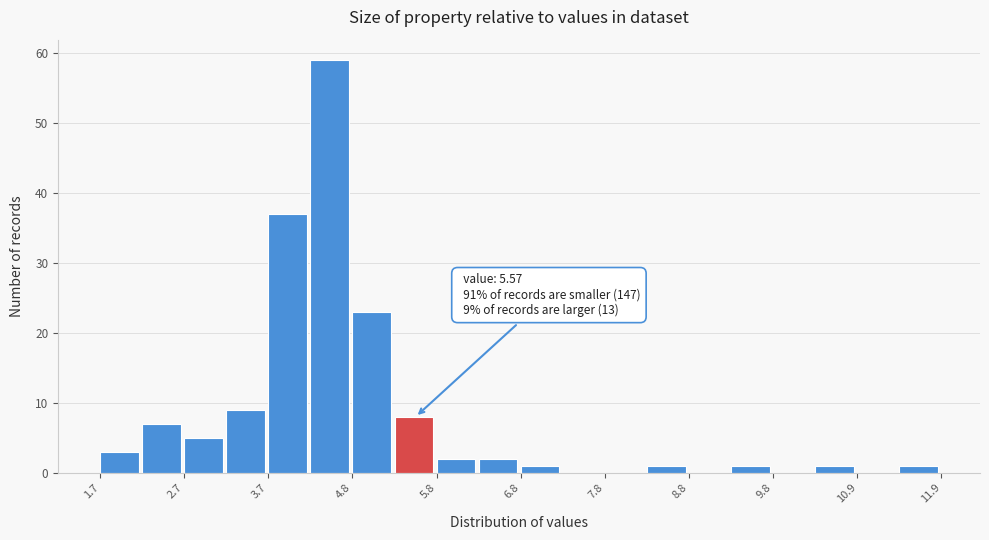

Read against the x-axis, roughly where is the centre of the tallest bar?

4.4